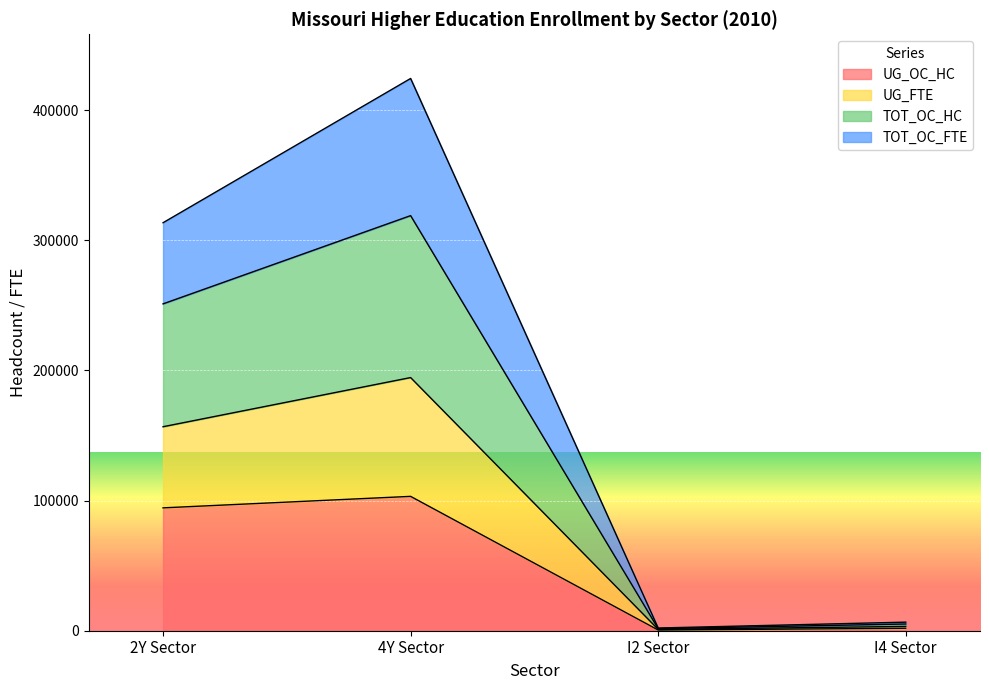

What is the maximum value for UG_OC_HC?

103247.0